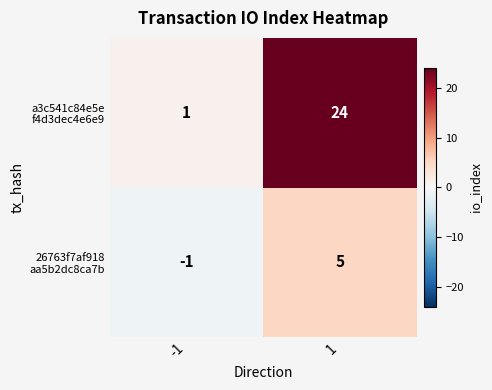

What is the difference between the highest and lowest values at 1?

19